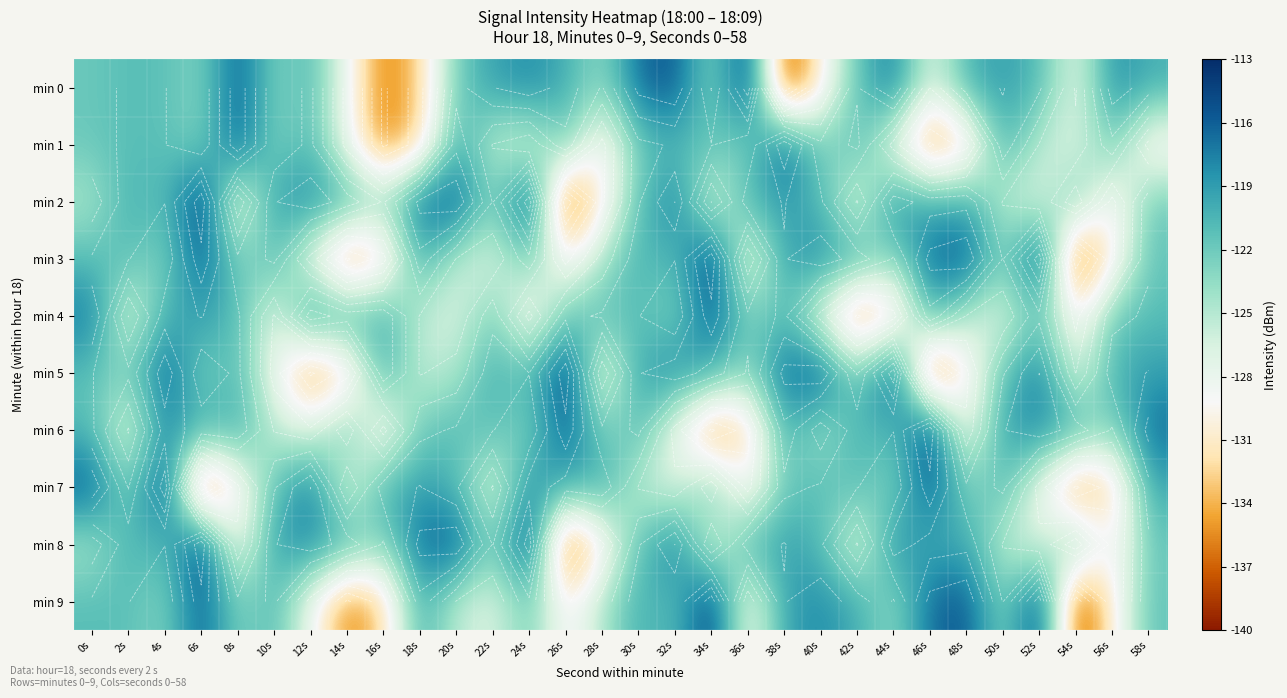

The min 0 series shows -61.7 at 12s. True or false?

False